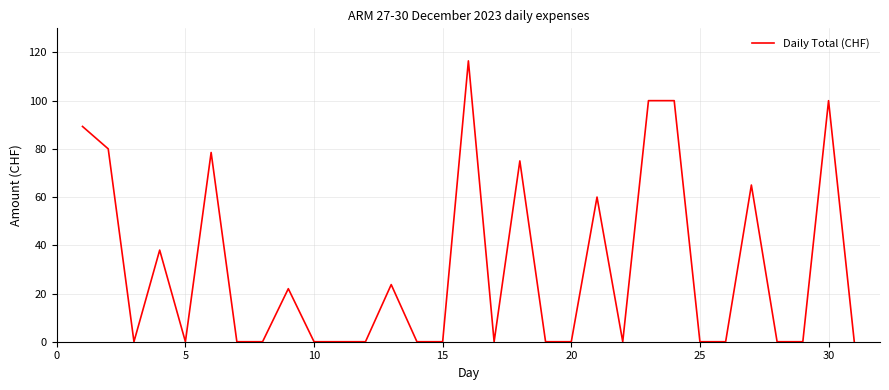

What is the maximum value shown in the chart?

116.5